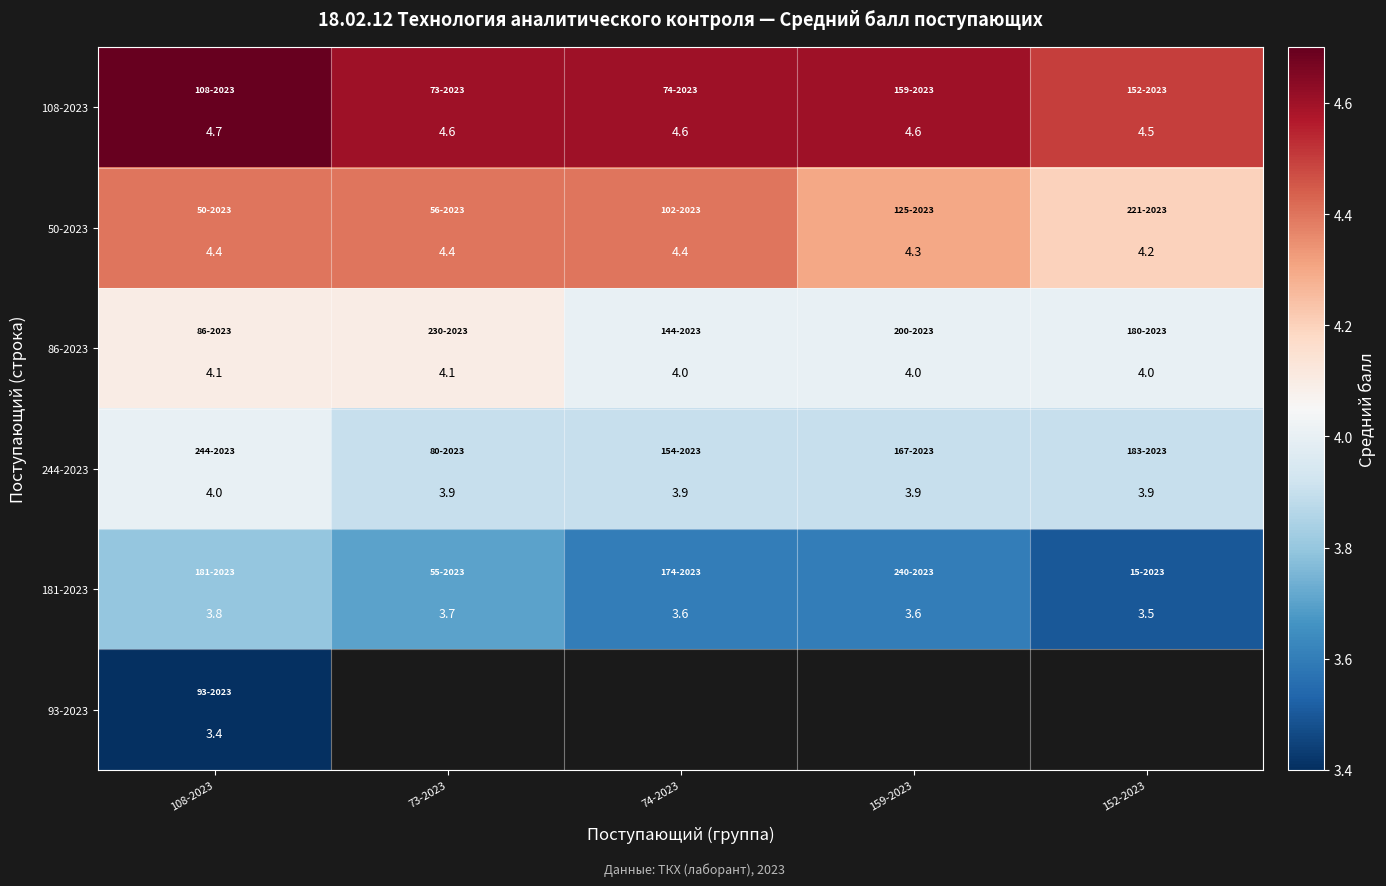

What is the approximate value of 244-2023 at 74-2023?

3.9